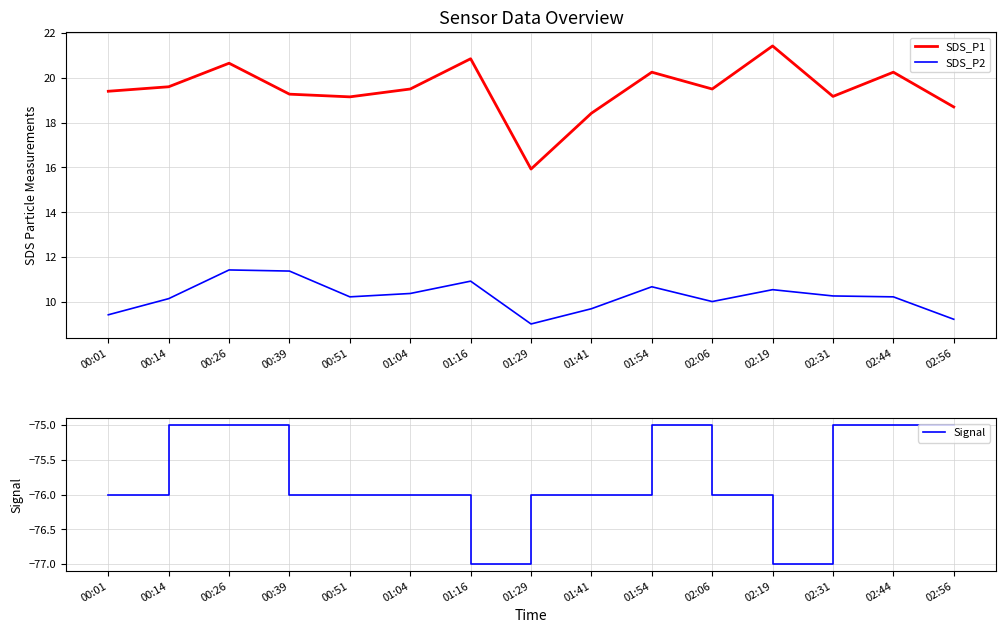

True or false: SDS_P2 and SDS_P1 cross at least once.

False